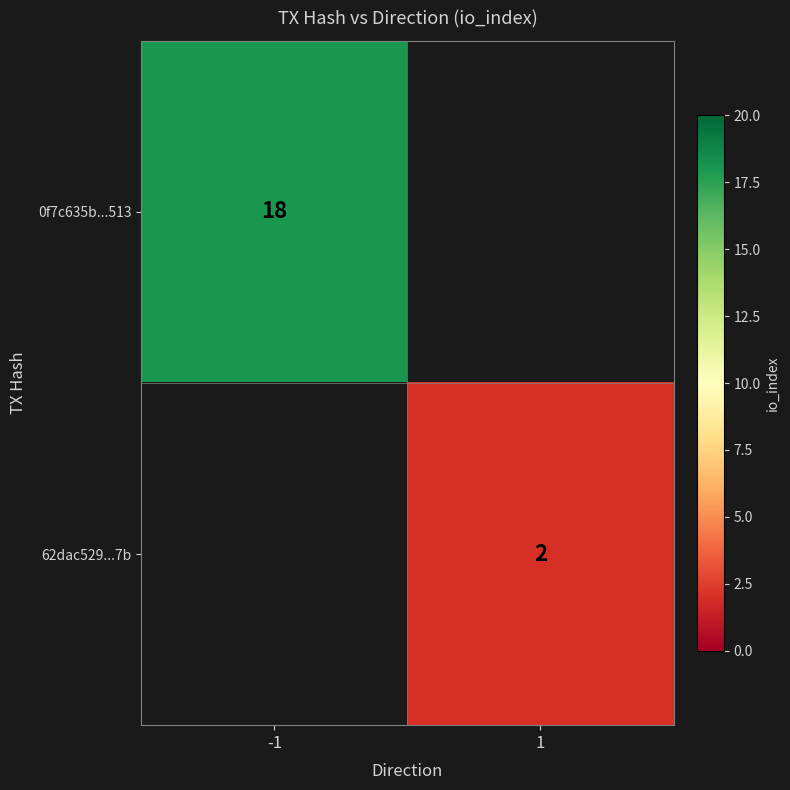

True or false: 62dac529...7b has a value of 2 at 1.

True